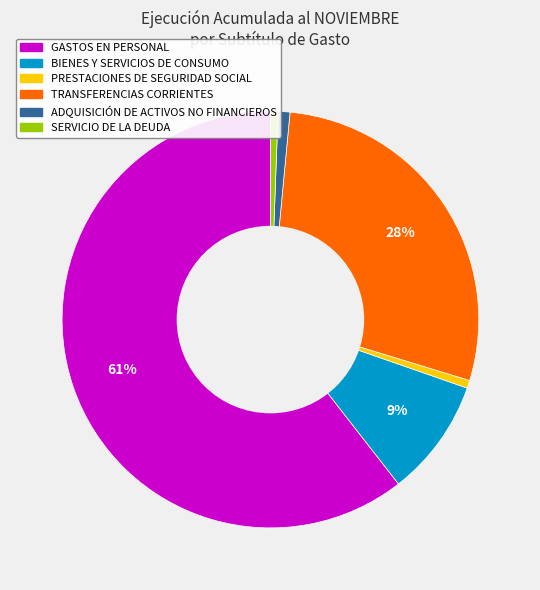

Does any single category account for the majority?

Yes